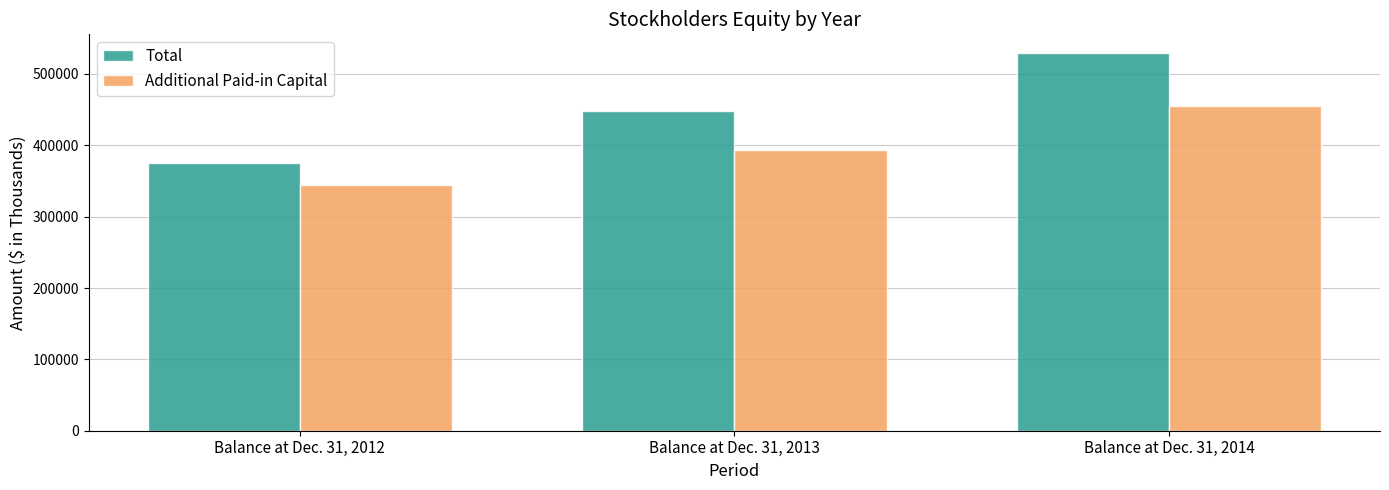

Reading right to left, transcribe all the data shown in this chart.

Total: 529107	447639	374657
Additional Paid-in Capital: 454740	393644	344469